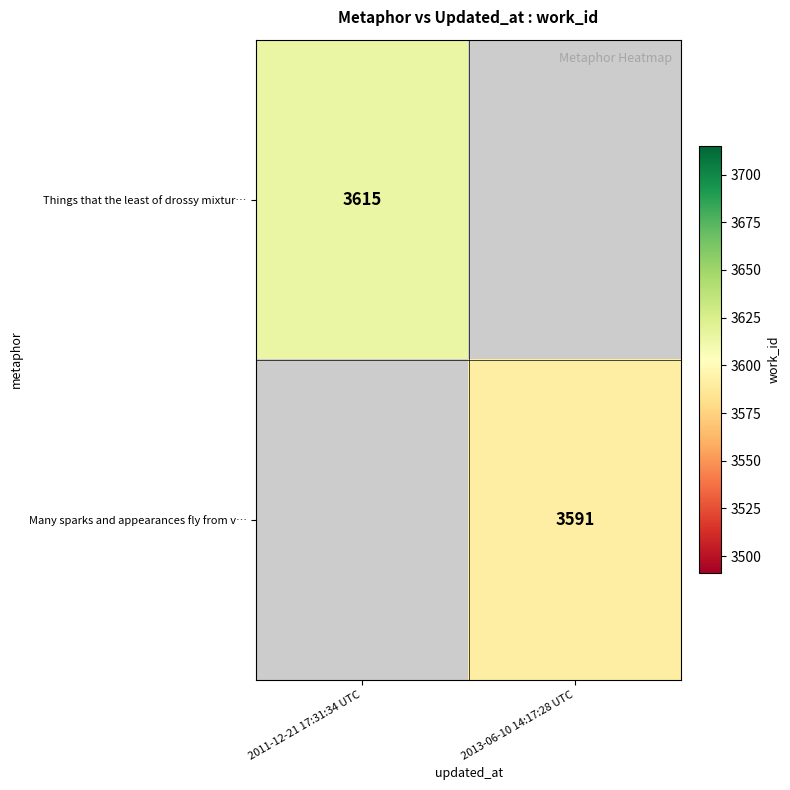

Is it true that Things that the least of drossy mixtur… equals 1970 at 2011-12-21 17:31:34 UTC?

False